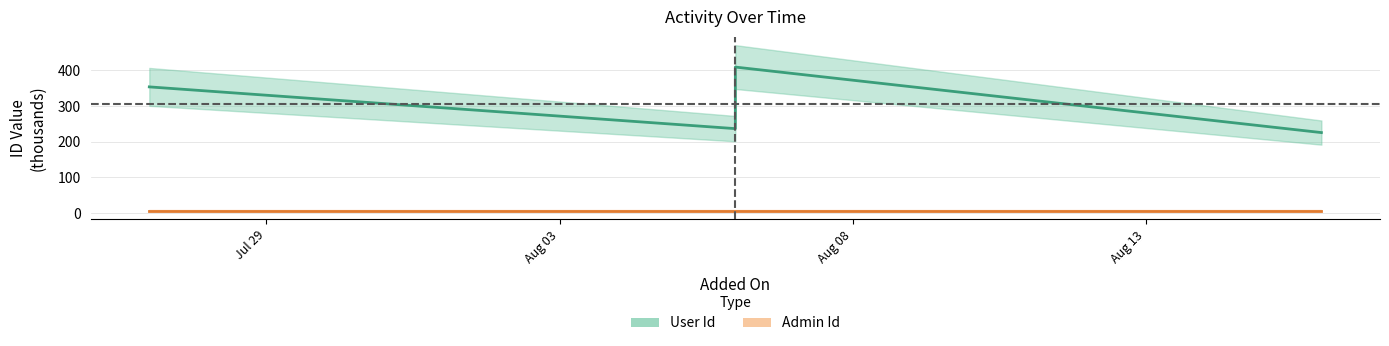

Between 2021-08-06 and 2021-08-16, which is larger?

2021-08-06